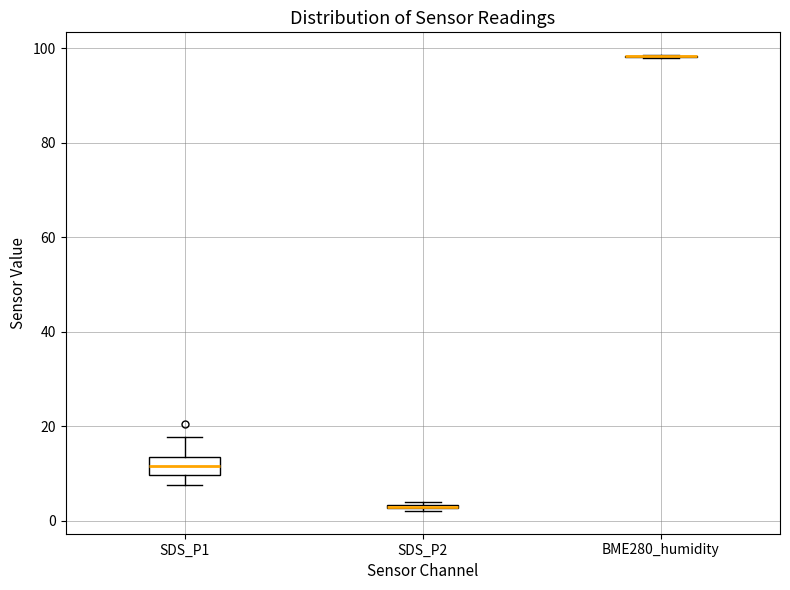

Where is the upper edge of the box for SDS_P1 on the y-axis? The values are not printed on the chart, so give them approximately, as read against the axis.

14